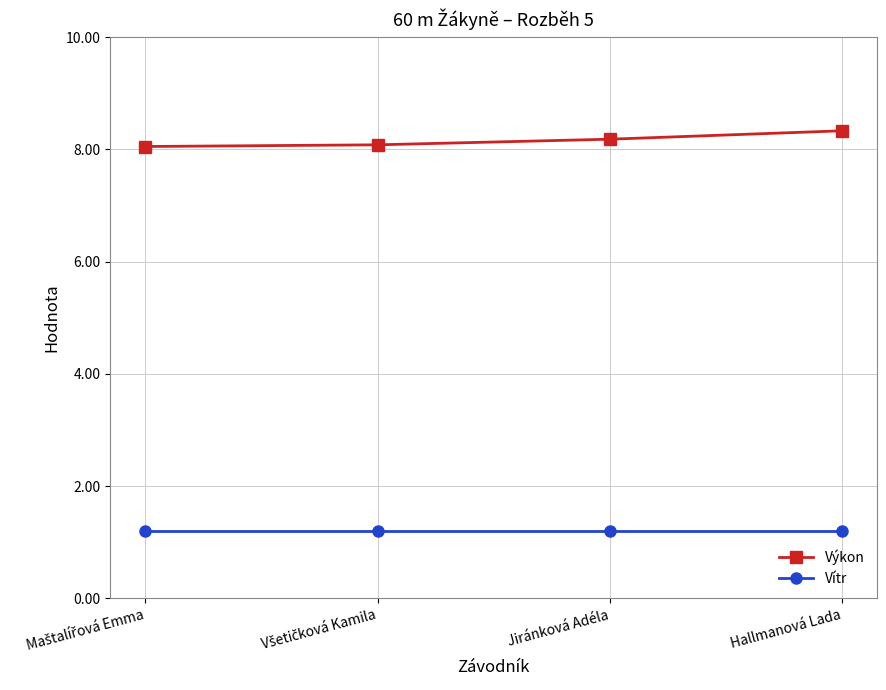

What is the label of the 4th point from the left?

Hallmanová Lada